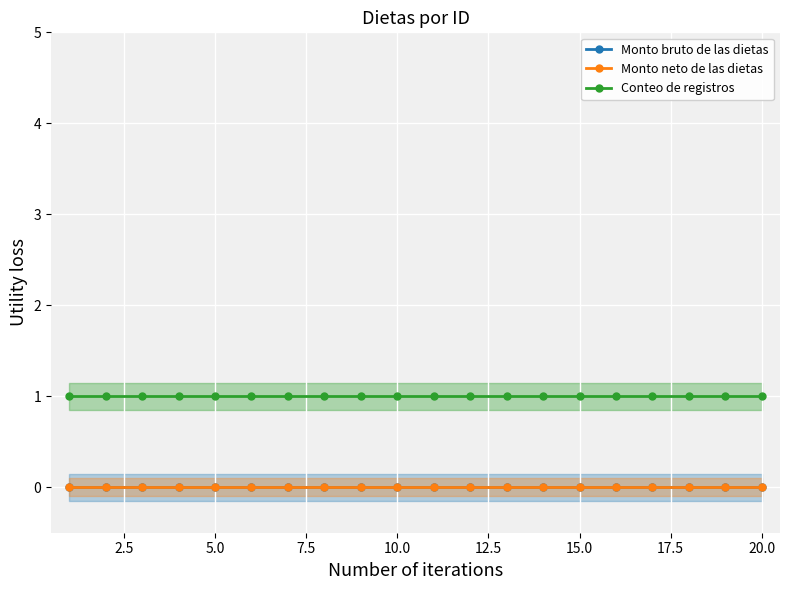

True or false: Conteo de registros has more than 2 interior local peaks.

False